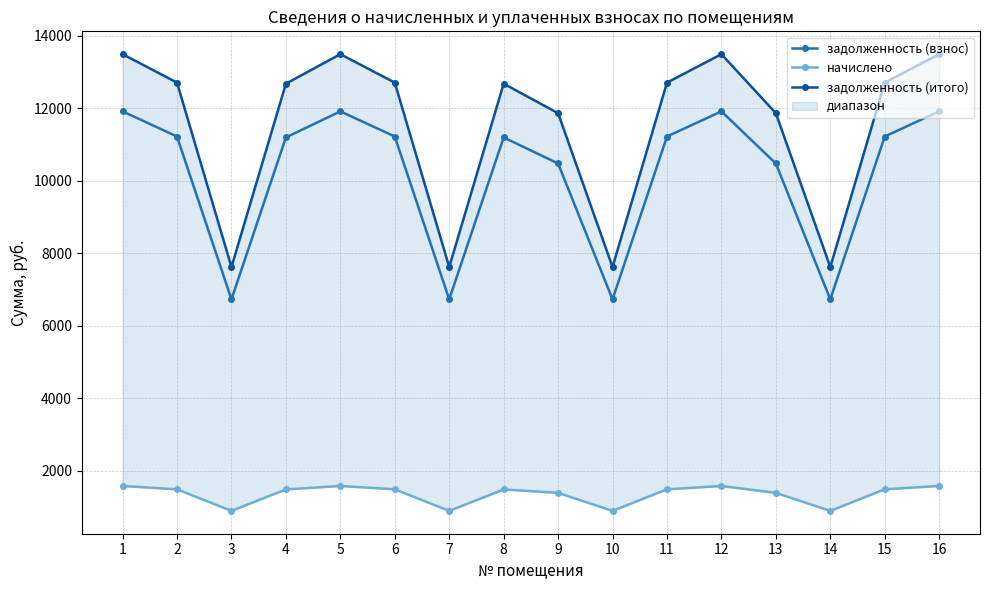

Where is начислено nearest to the value 1234?

9